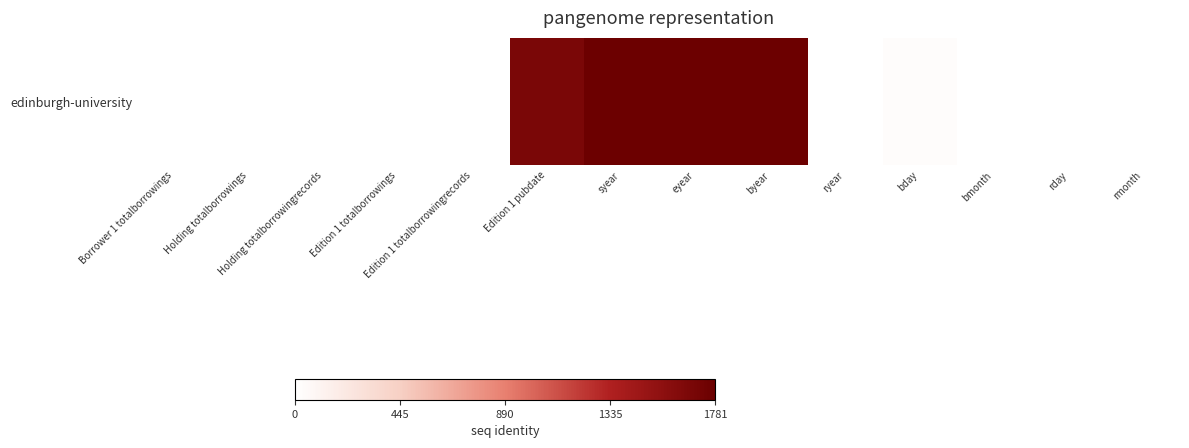

At which label does the data first exceed 1?

Borrower 1 totalborrowings